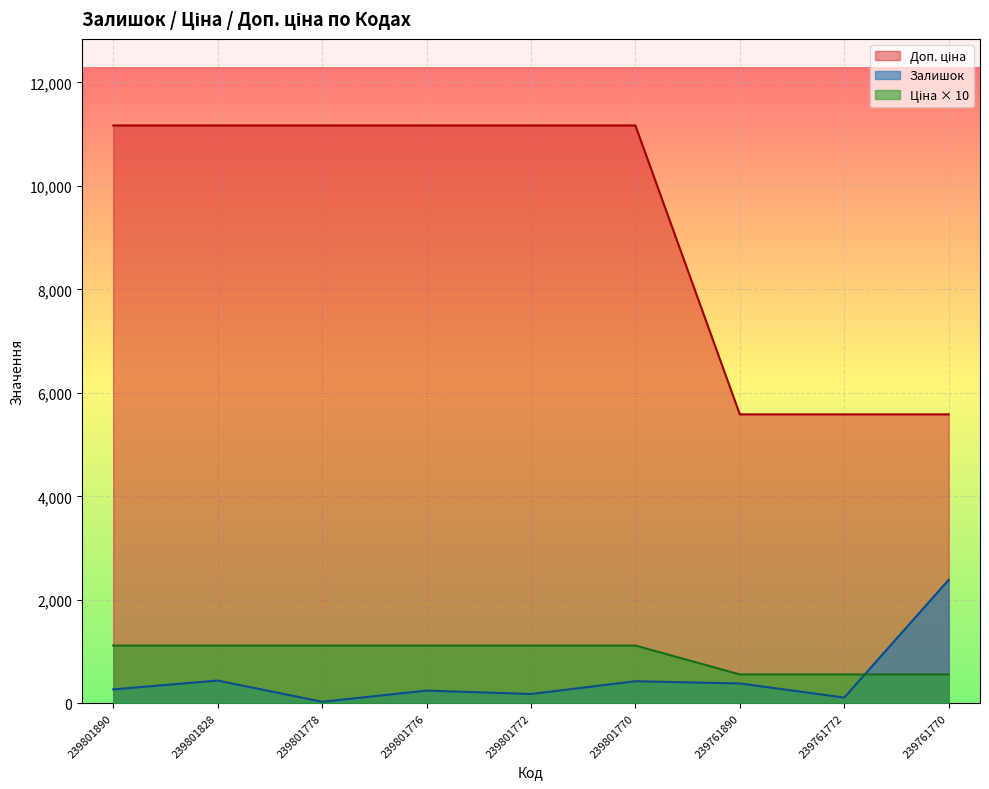

Read the Залишок value at 239801772.

180.0